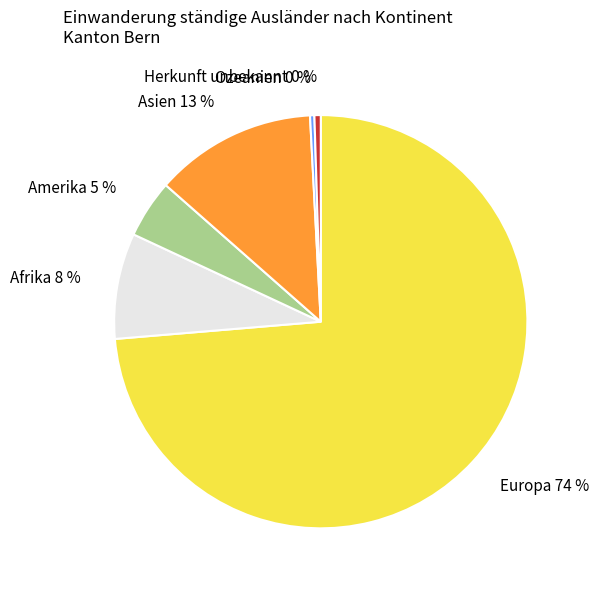

Combined, do Ozeanien and Amerika account for over 50%?

No